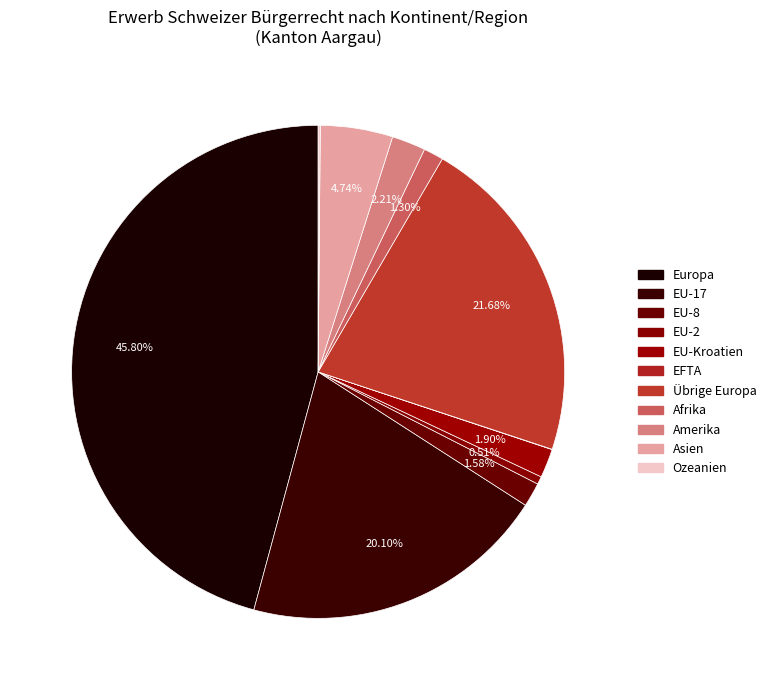

How many slices are in this pie chart?

11